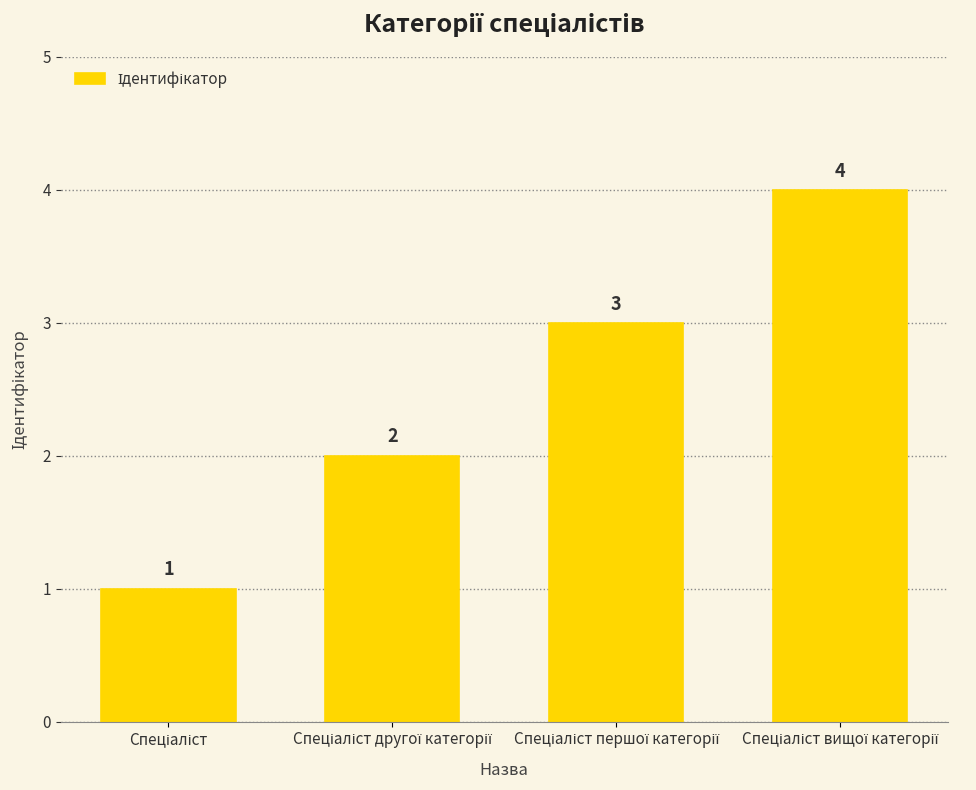

What is the sum of all values?

10